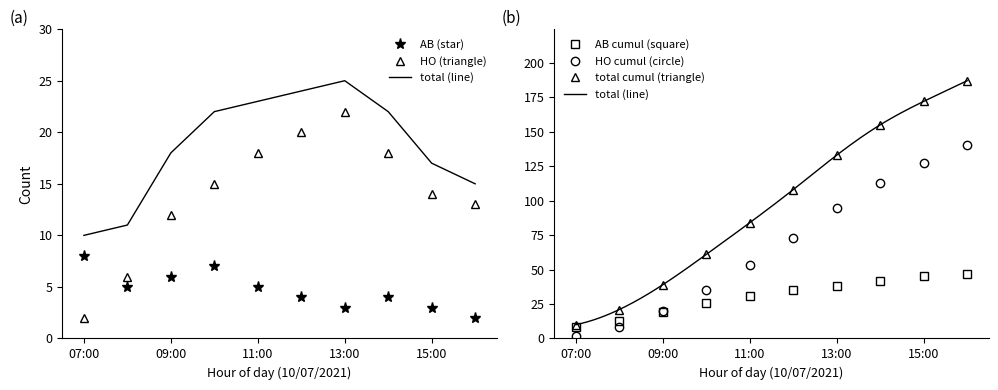

Which series has the largest range (max minus min)?

HO